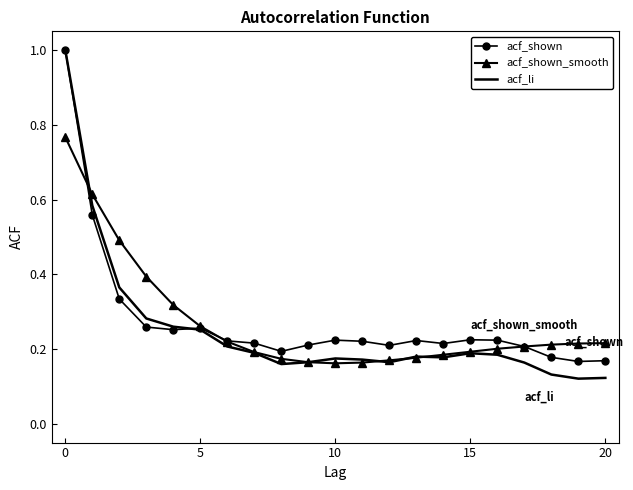

What is the highest value of the acf_li series?

1.0